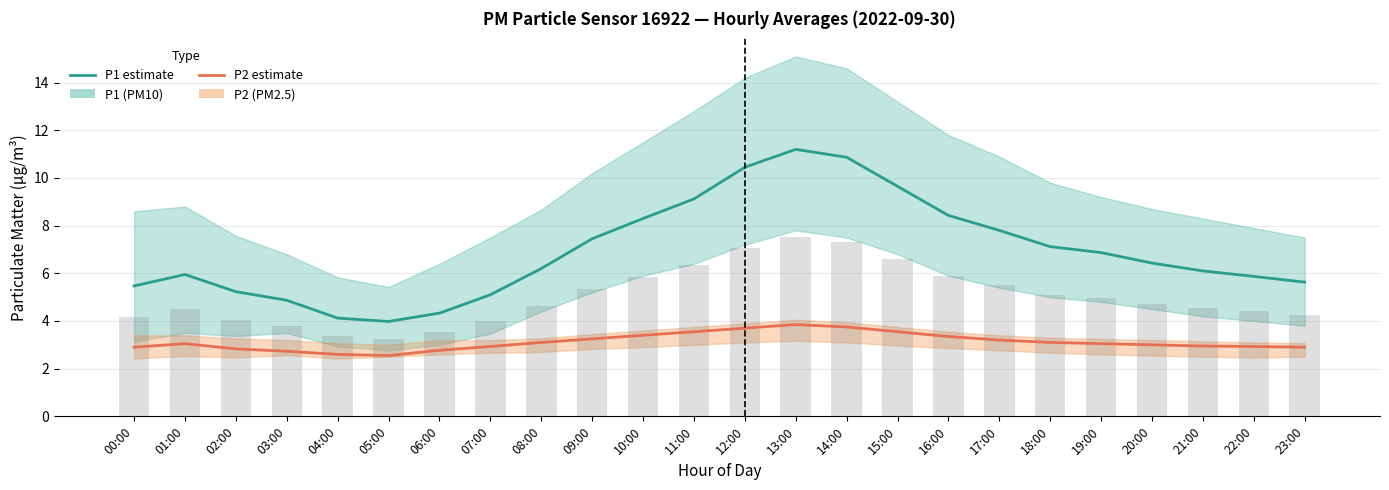

What is the smallest value displayed?

2.5